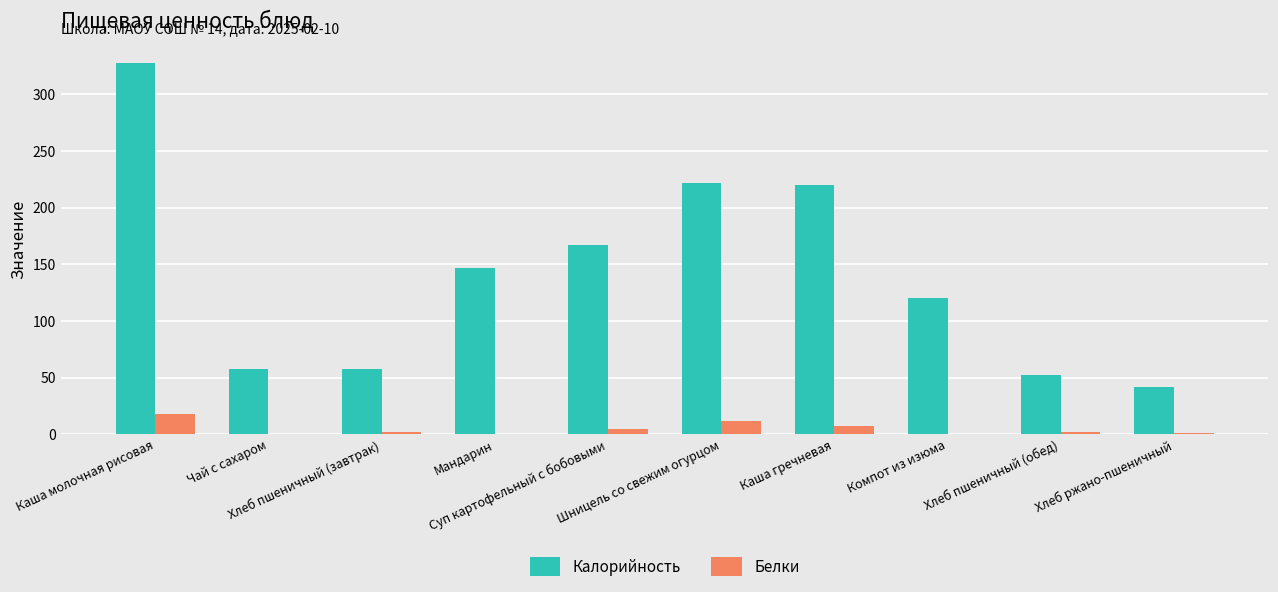

Which series has the largest total across all categories?

Калорийность